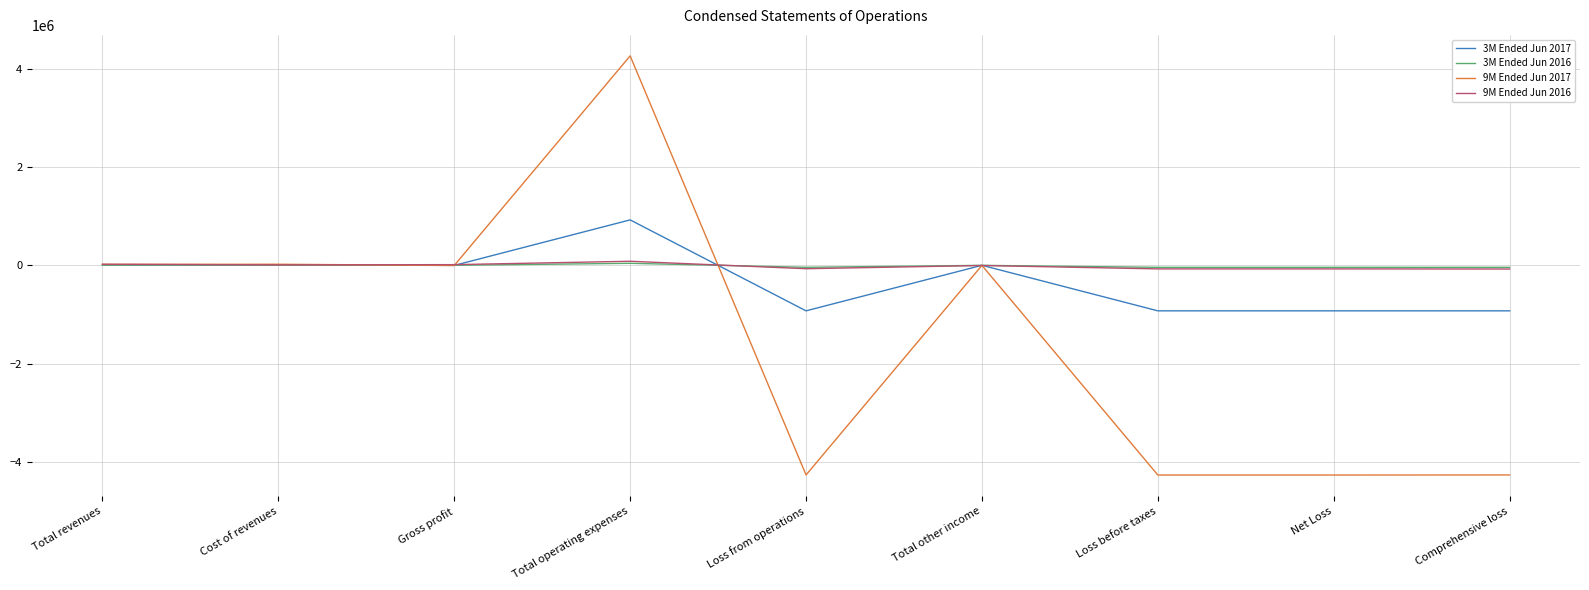

Which series has the largest range (max minus min)?

9M Ended Jun 2017